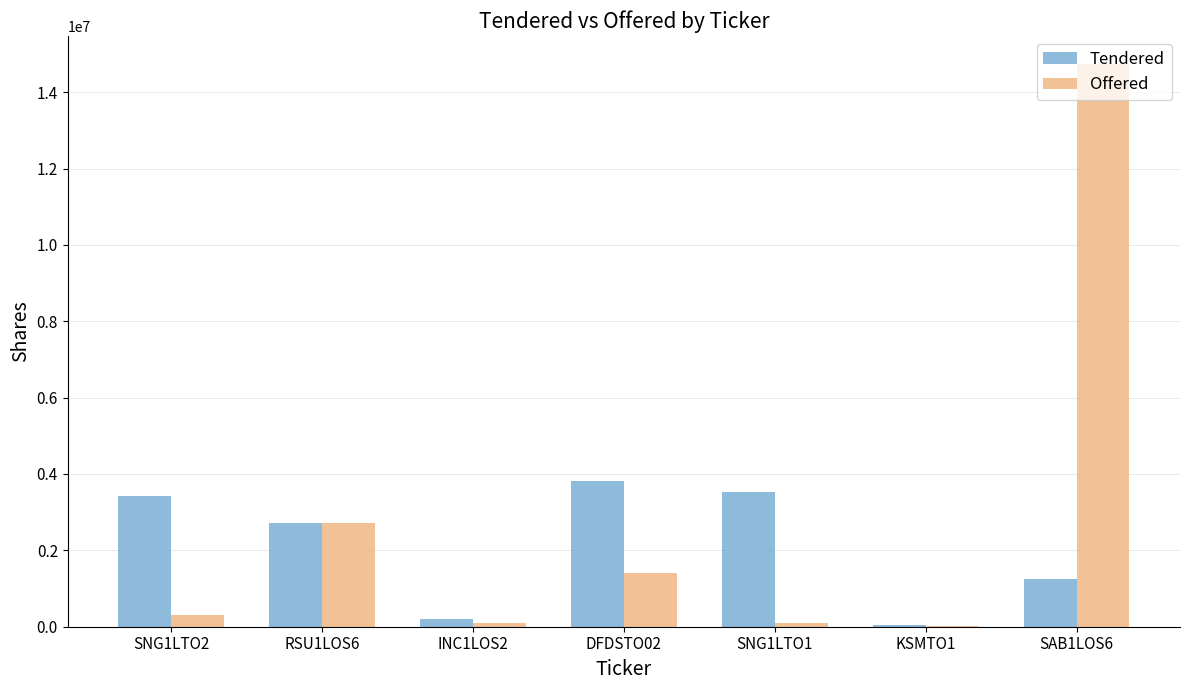

Does the chart contain stacked bars?

No